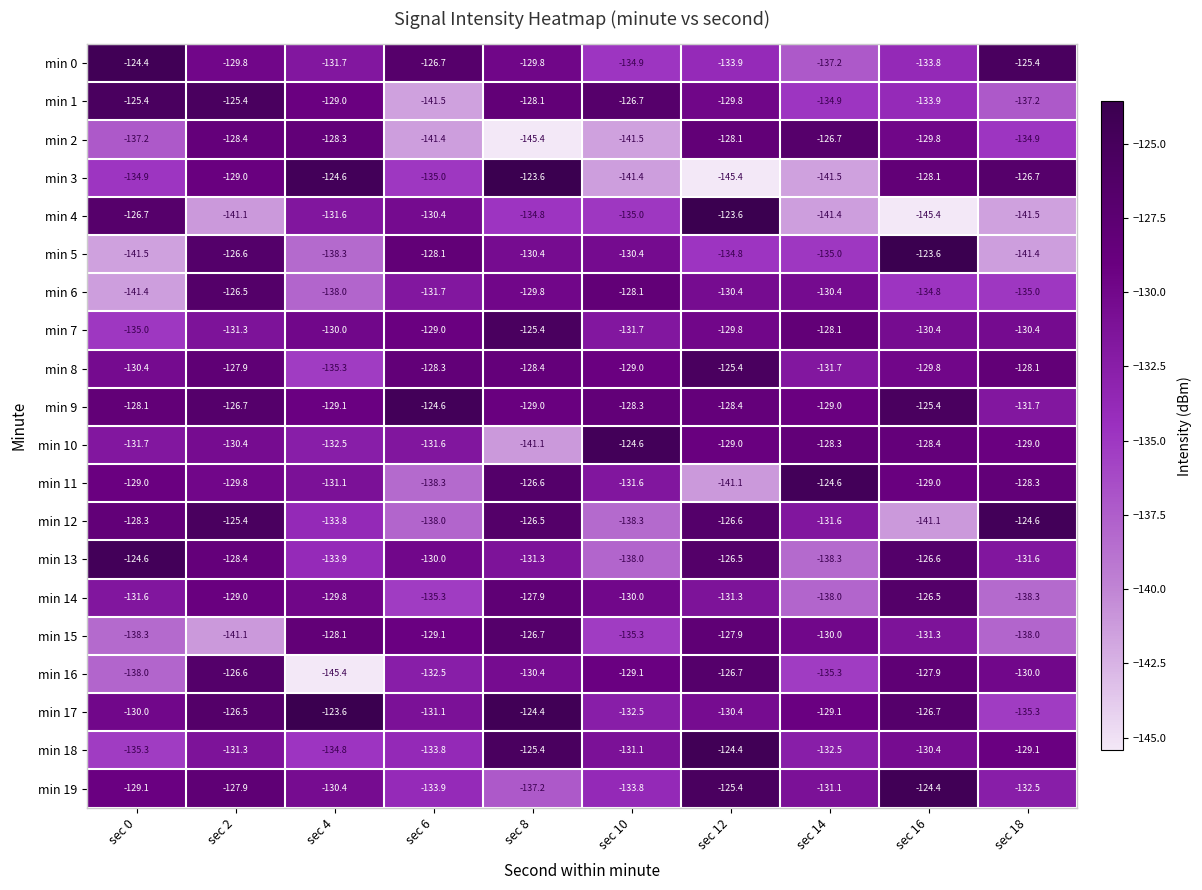

At sec 18, list the series in order from largest to smallest.

min 12, min 0, min 3, min 8, min 11, min 10, min 18, min 16, min 7, min 13, min 9, min 19, min 2, min 6, min 17, min 1, min 15, min 14, min 5, min 4